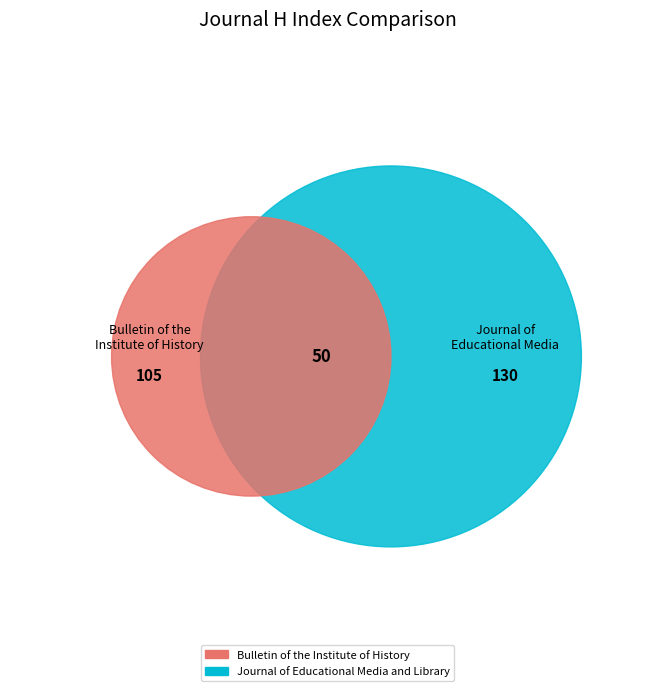

Is the sum of Bulletin of the Institute of History and Journal of Educational Media and Library greater than half?

Yes